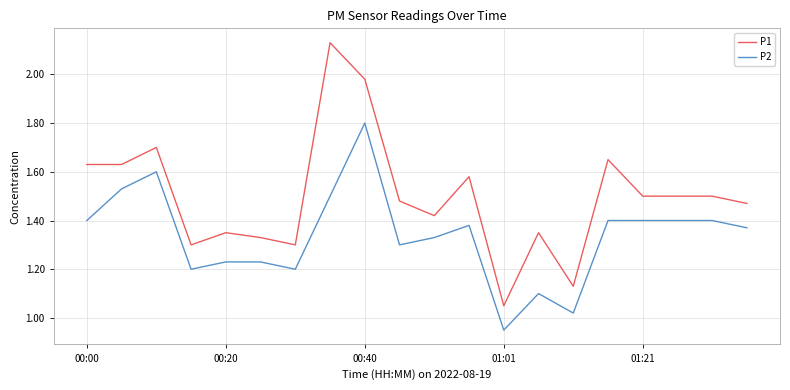

In P2, how many points are lower than both neighbors (excluding endpoints)?

5